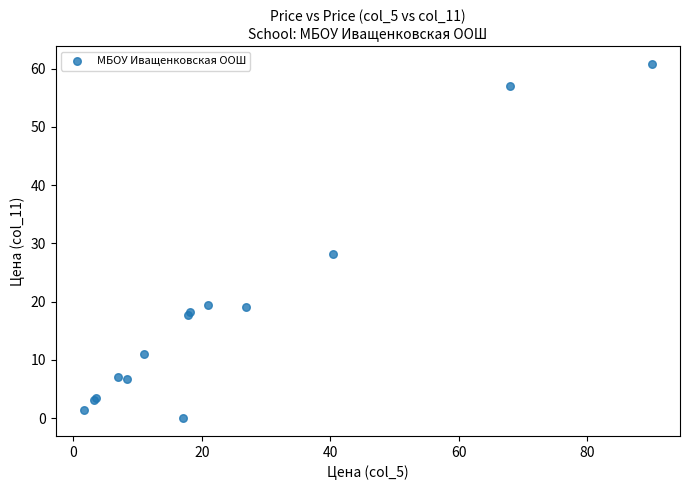

What Y value in the scatter plot is closest to 30?

28.2